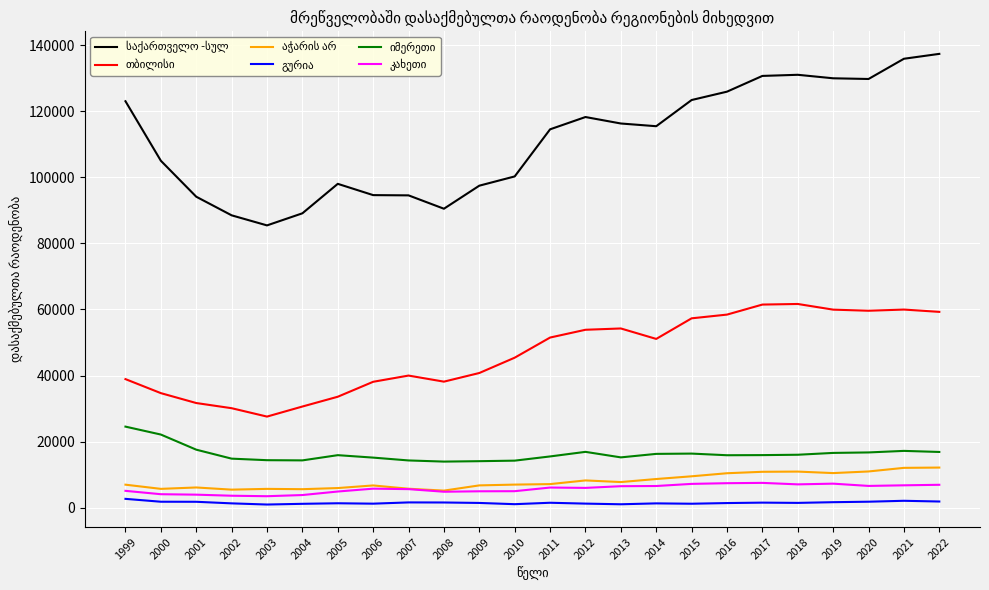

Does the chart display data point markers on the line(s)?

No